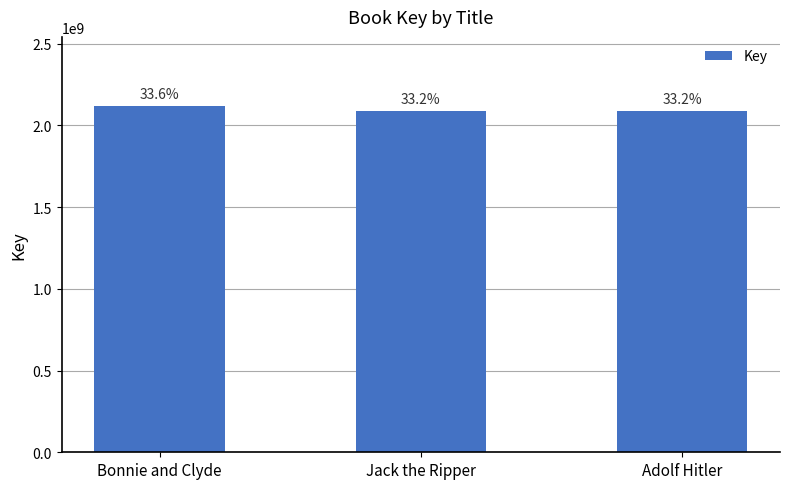

List the labels in order of value, largest first.

Bonnie and Clyde, Jack the Ripper, Adolf Hitler